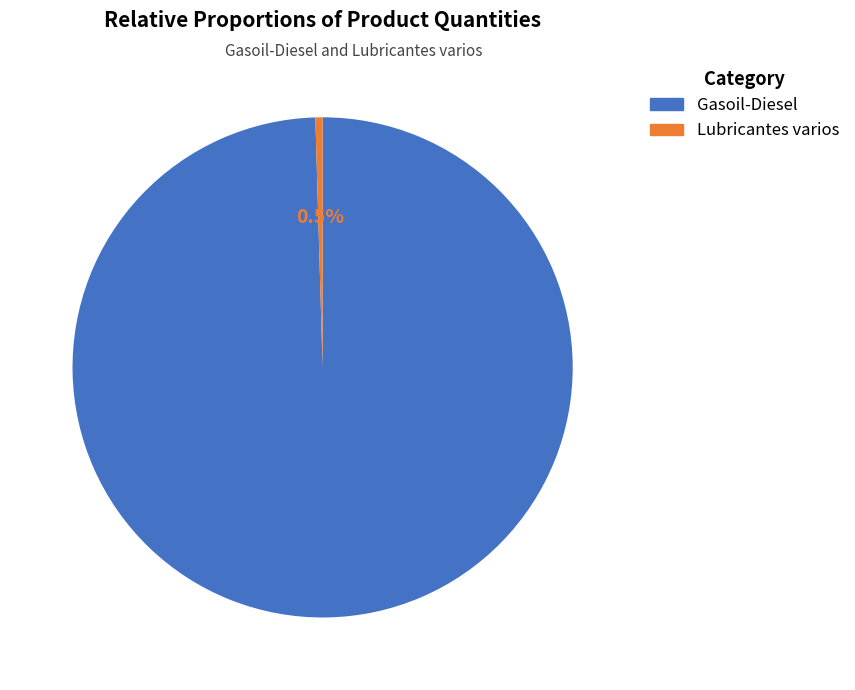

Count the number of slices in the pie.

2